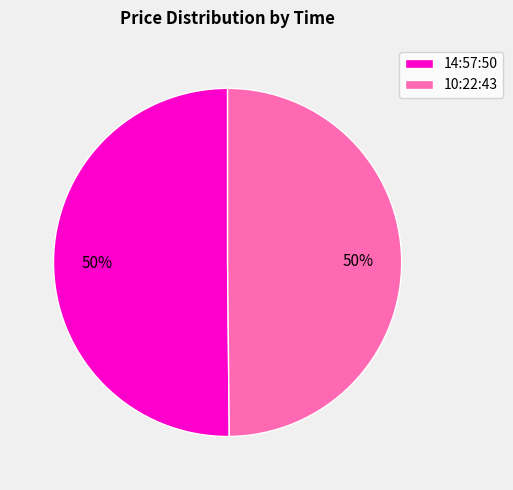

What is the ratio of the value at 14:57:50 to the value at 10:22:43?

1.0